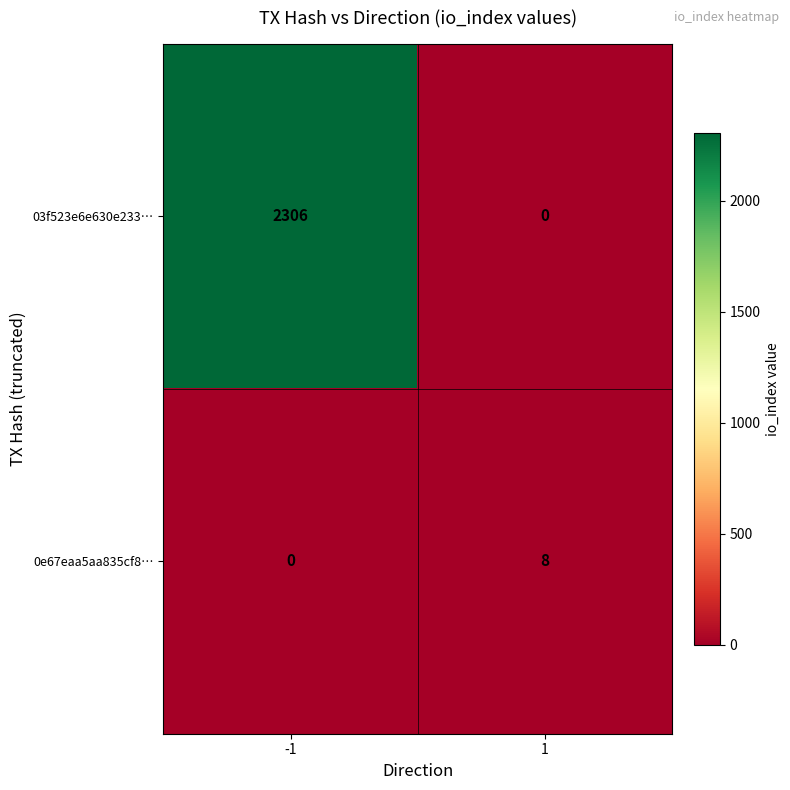

Which series changed the most between -1 and 1?

03f523e6e630e233…